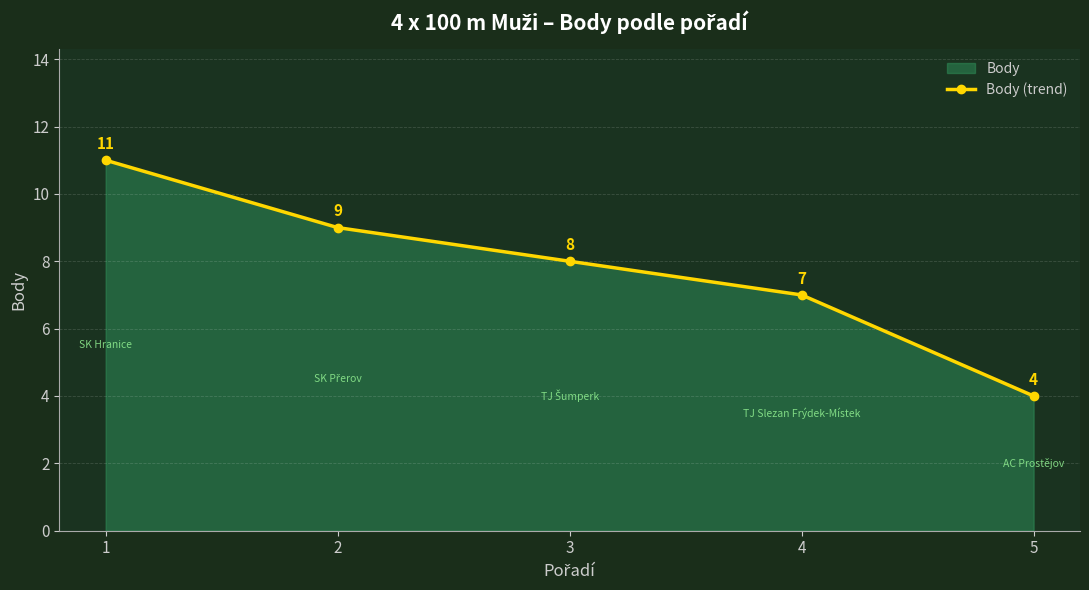

How many lines are shown in the chart?

1